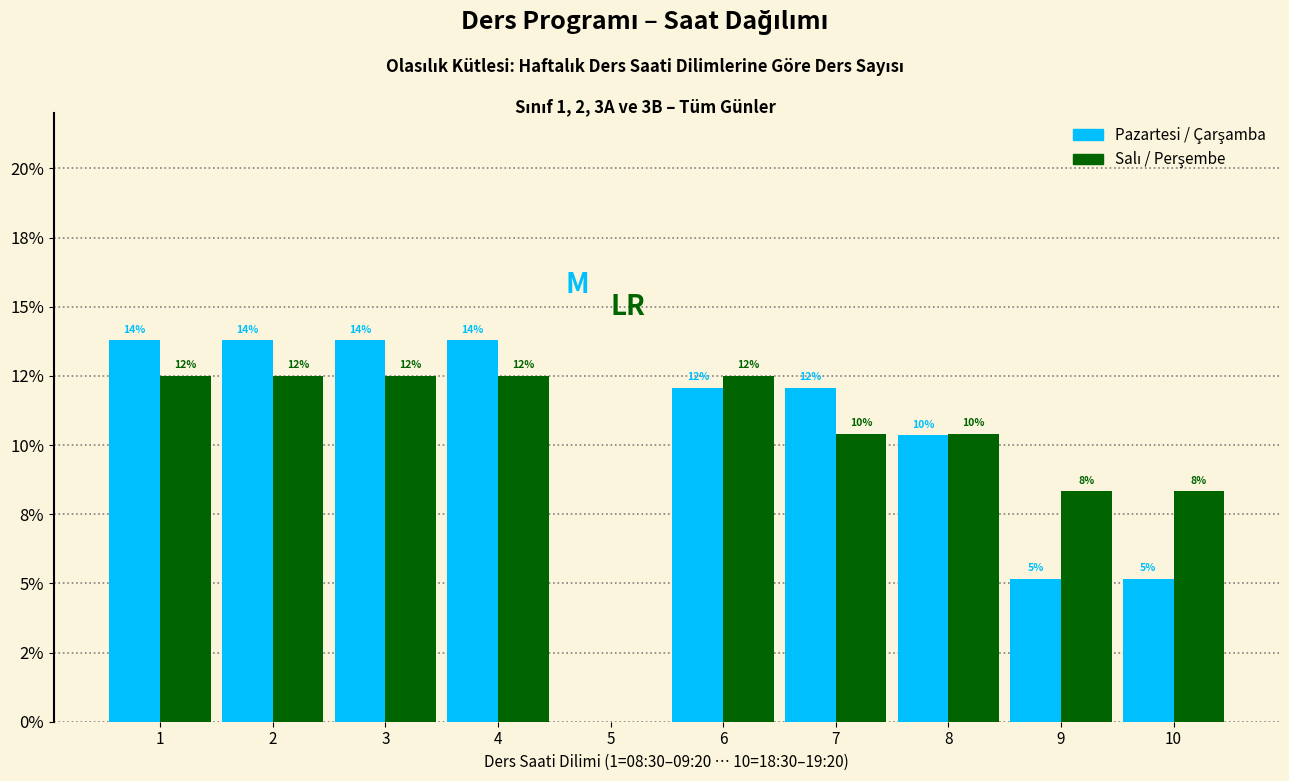

Does the chart contain stacked bars?

No